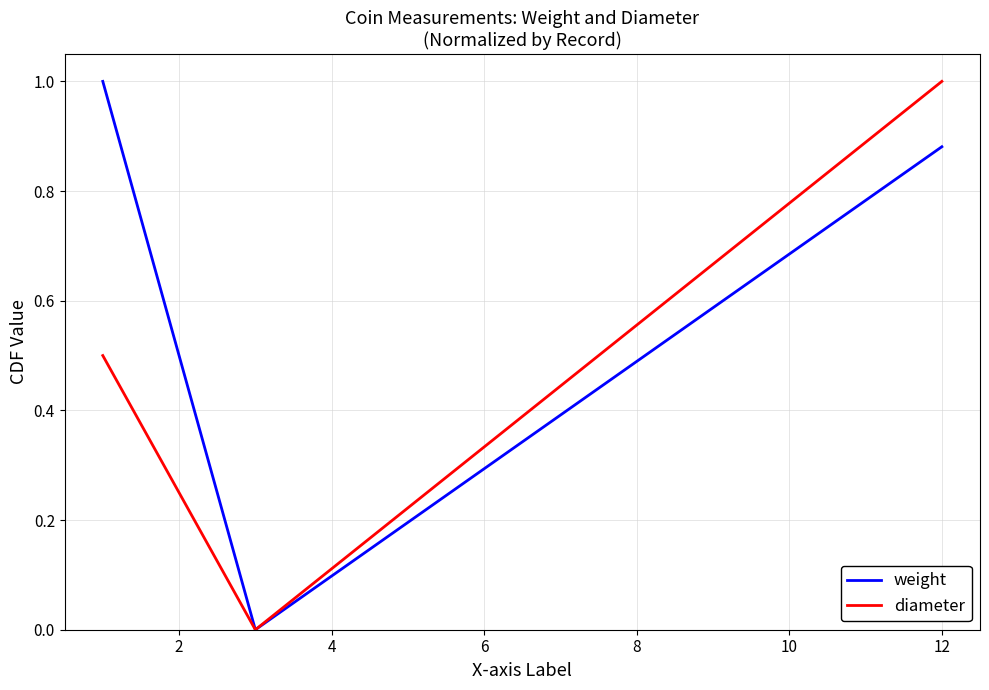

How many positive values does the diameter series have?

2